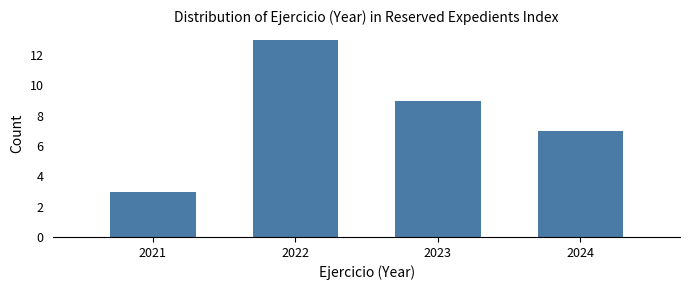

Reading left to right, list all the values displayed in this chart.

3	13	9	7